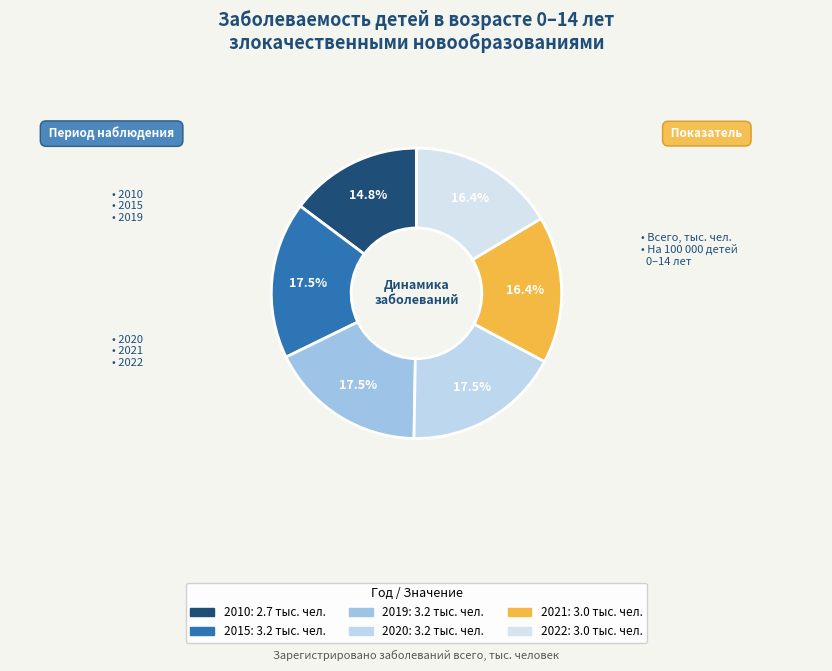

What percentage is the 2010 slice, to the nearest percent?

15%